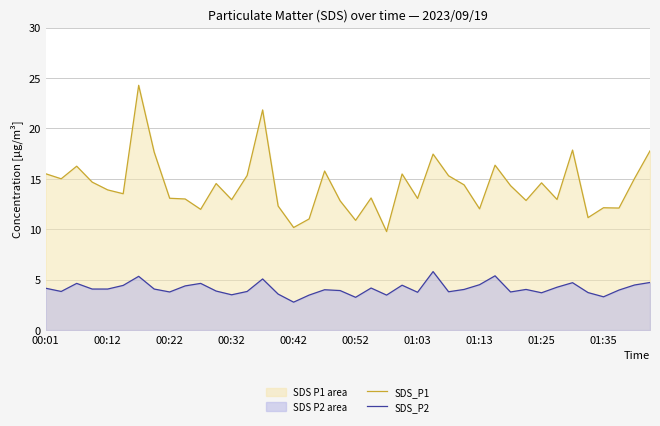

What is the minimum value for SDS_P1?

9.8